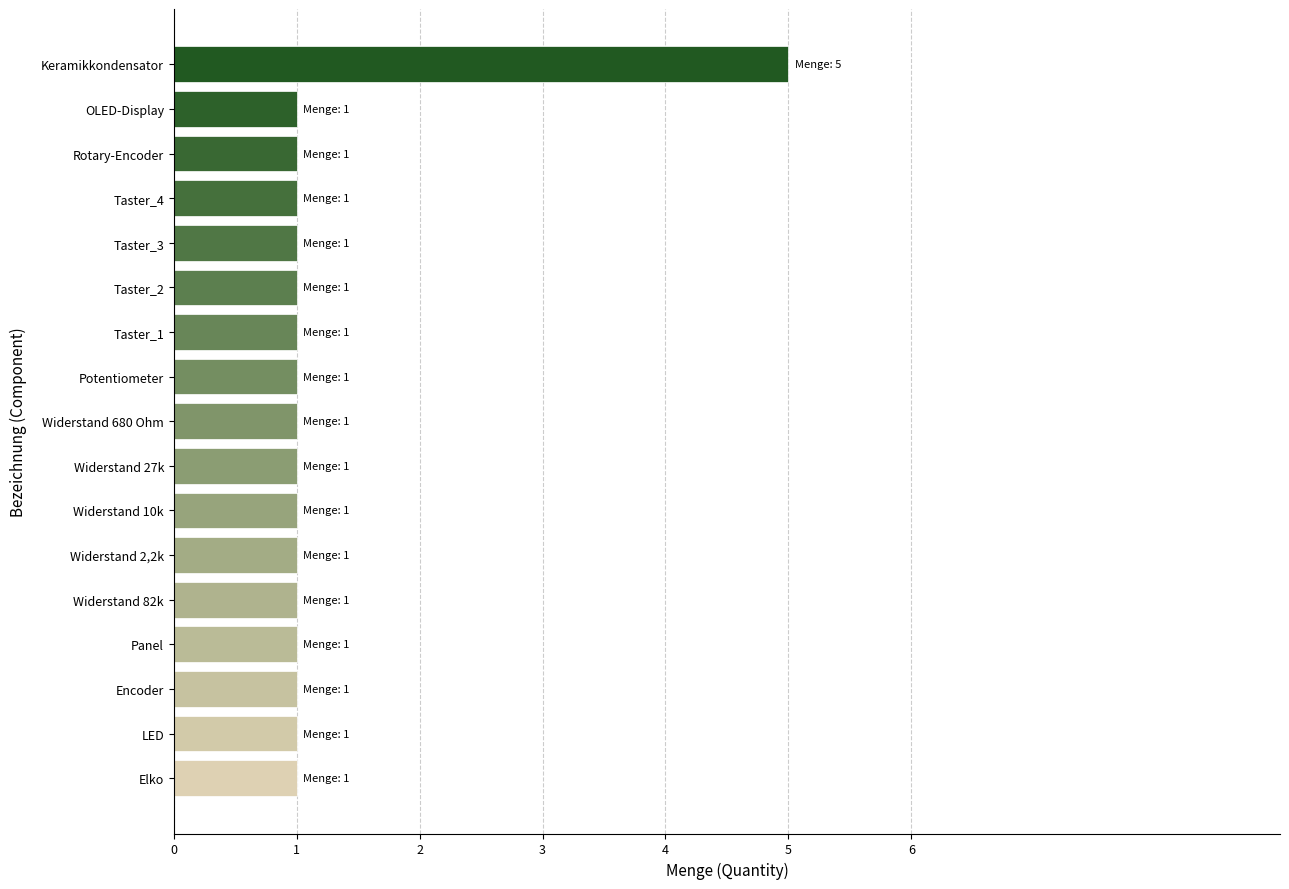

Are the bars horizontal?

Yes